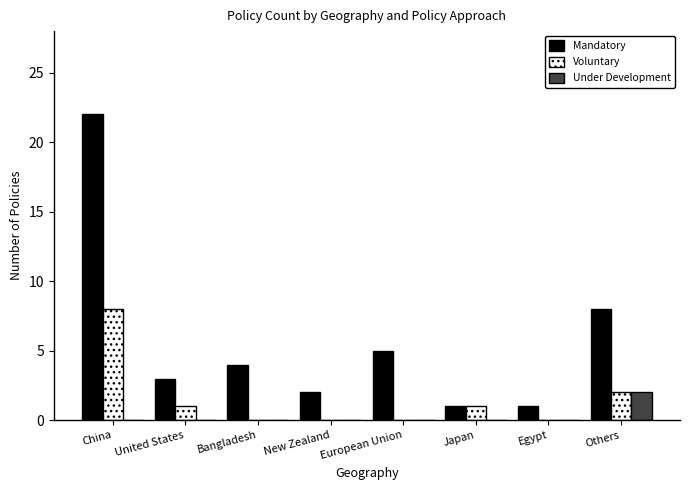

At which category is the sum across all series the highest?

China